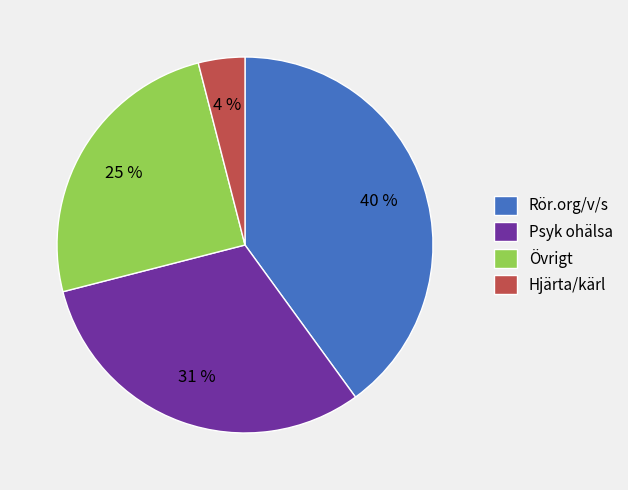

Count the number of slices in the pie.

4